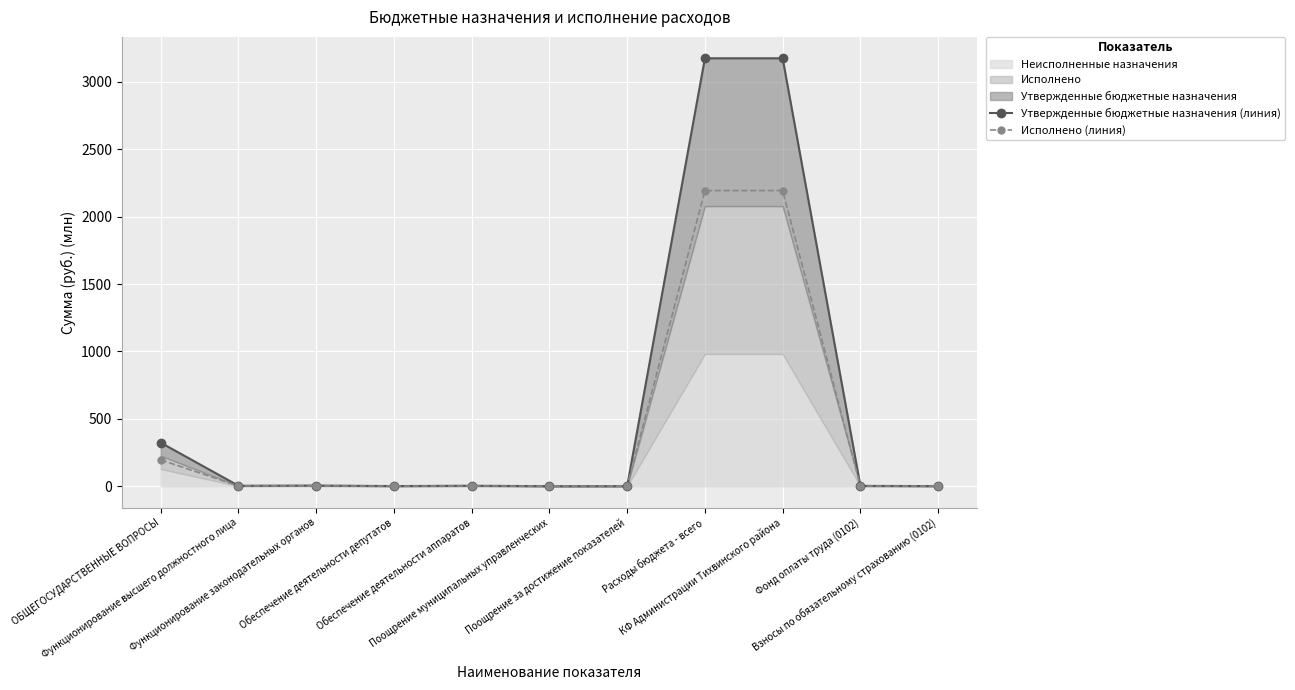

What is the value of the Утвержденные бюджетные назначения (линия) point at the 11th from the left?

0.8